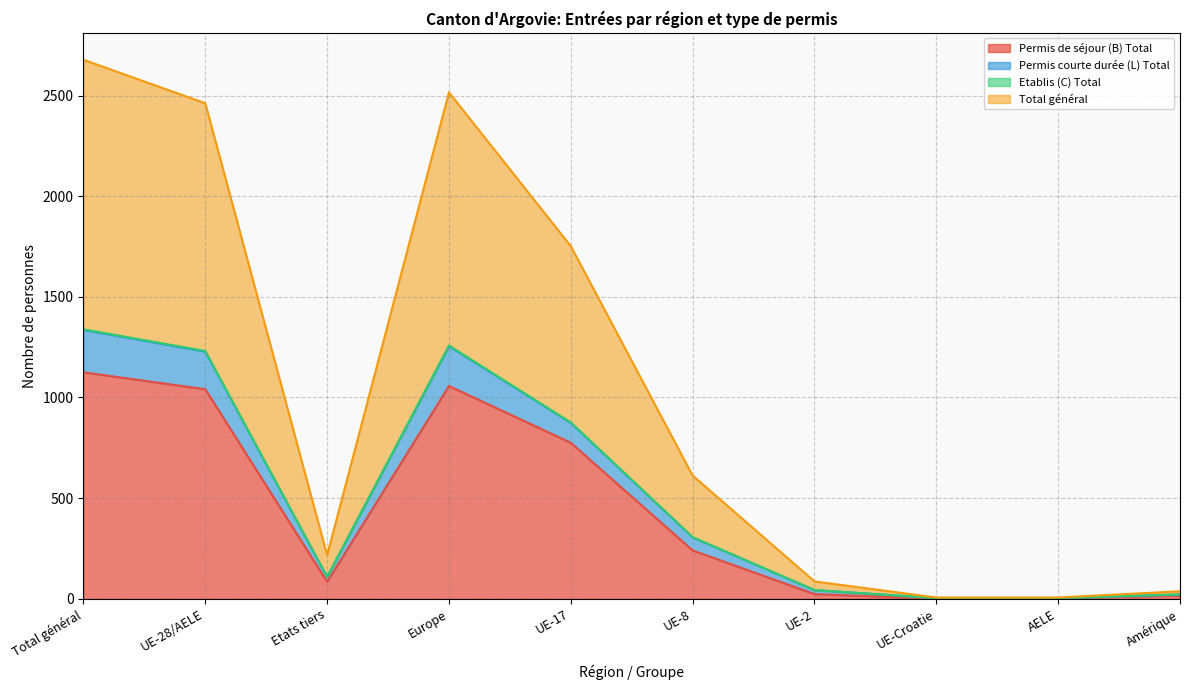

What is the approximate value of Etablis (C) Total at UE-17?

2